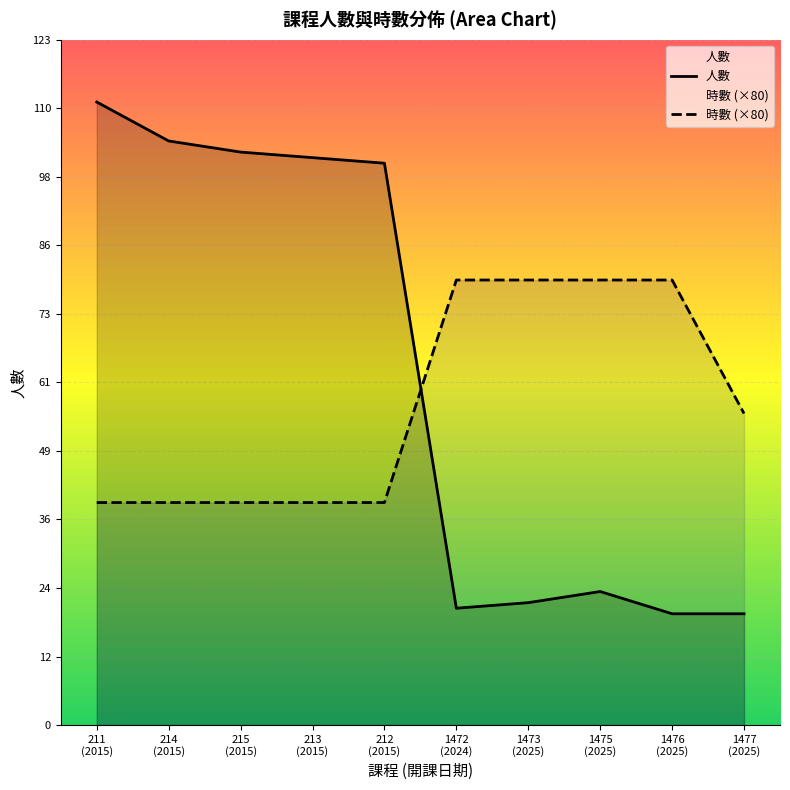

Is it true that 時數 (×80) equals 80 at 1473
(2025)?

True